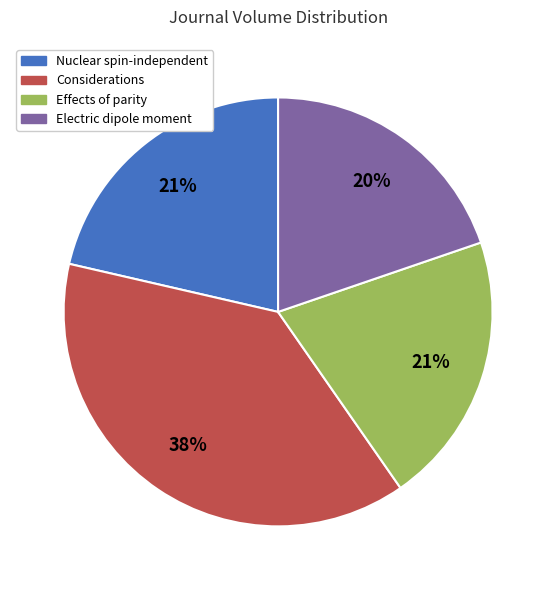

Does any single category account for the majority?

No